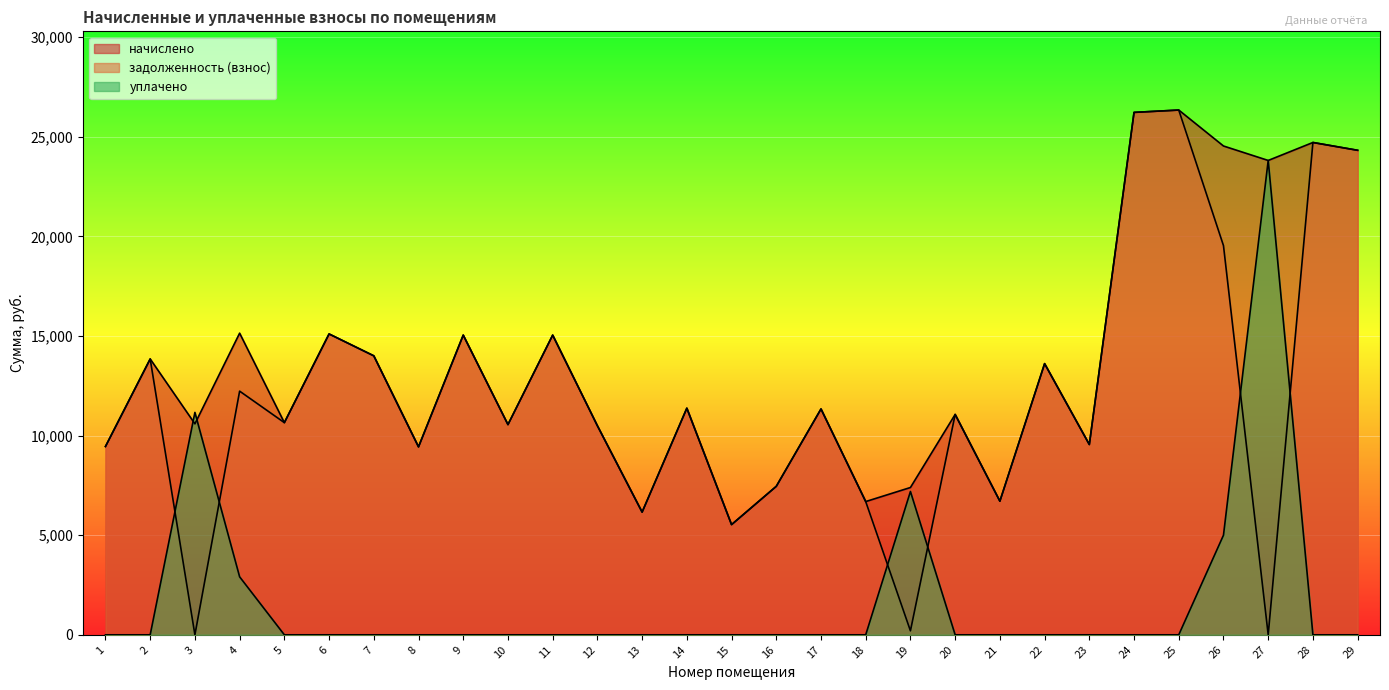

Does the chart display data point markers on the line(s)?

No